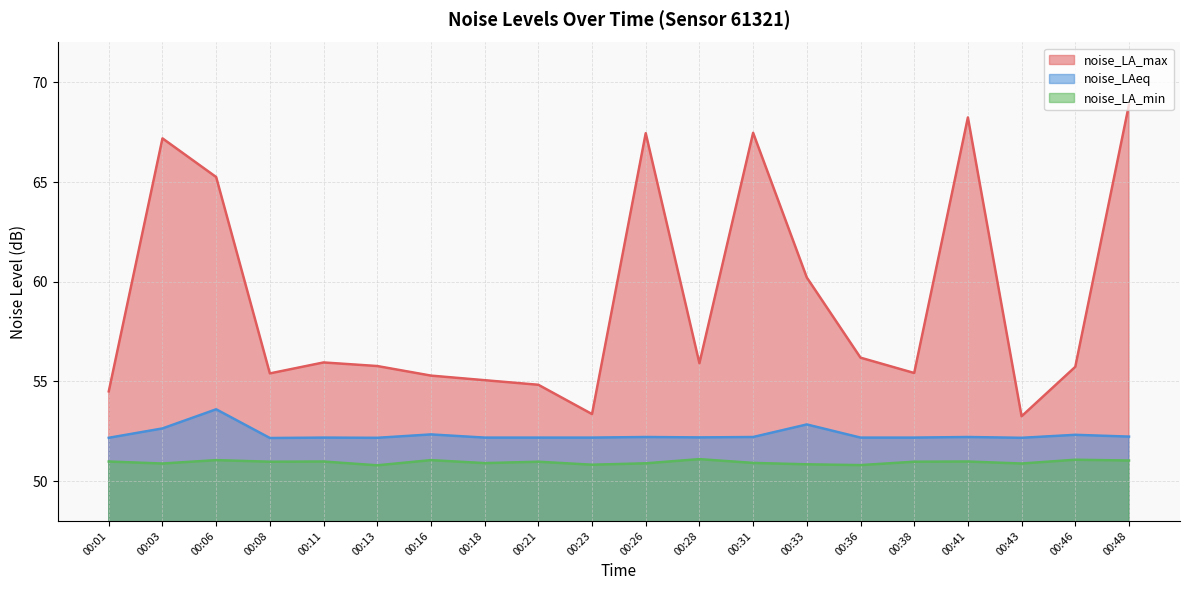

What value does the noise_LA_min series have at 00:41?

51.0